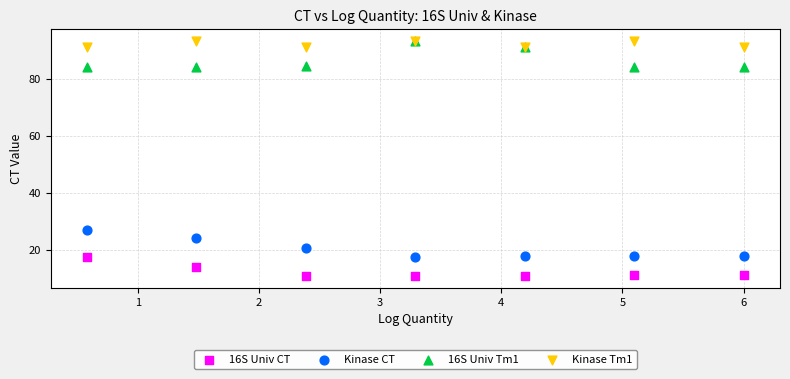

In the Kinase CT series, what Y value is closest to 22?

20.8